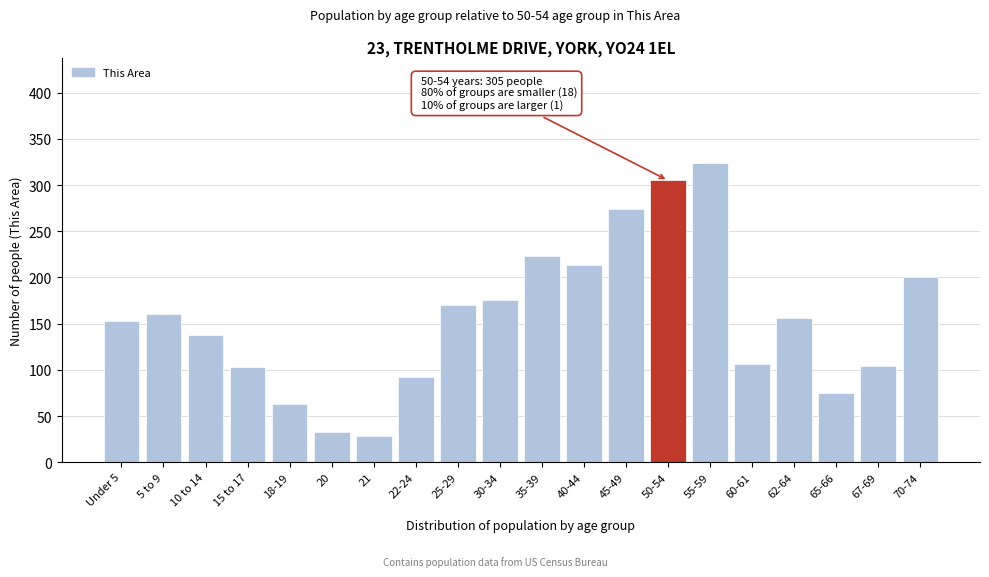

True or false: the data shows 224 at 10 to 14.

False